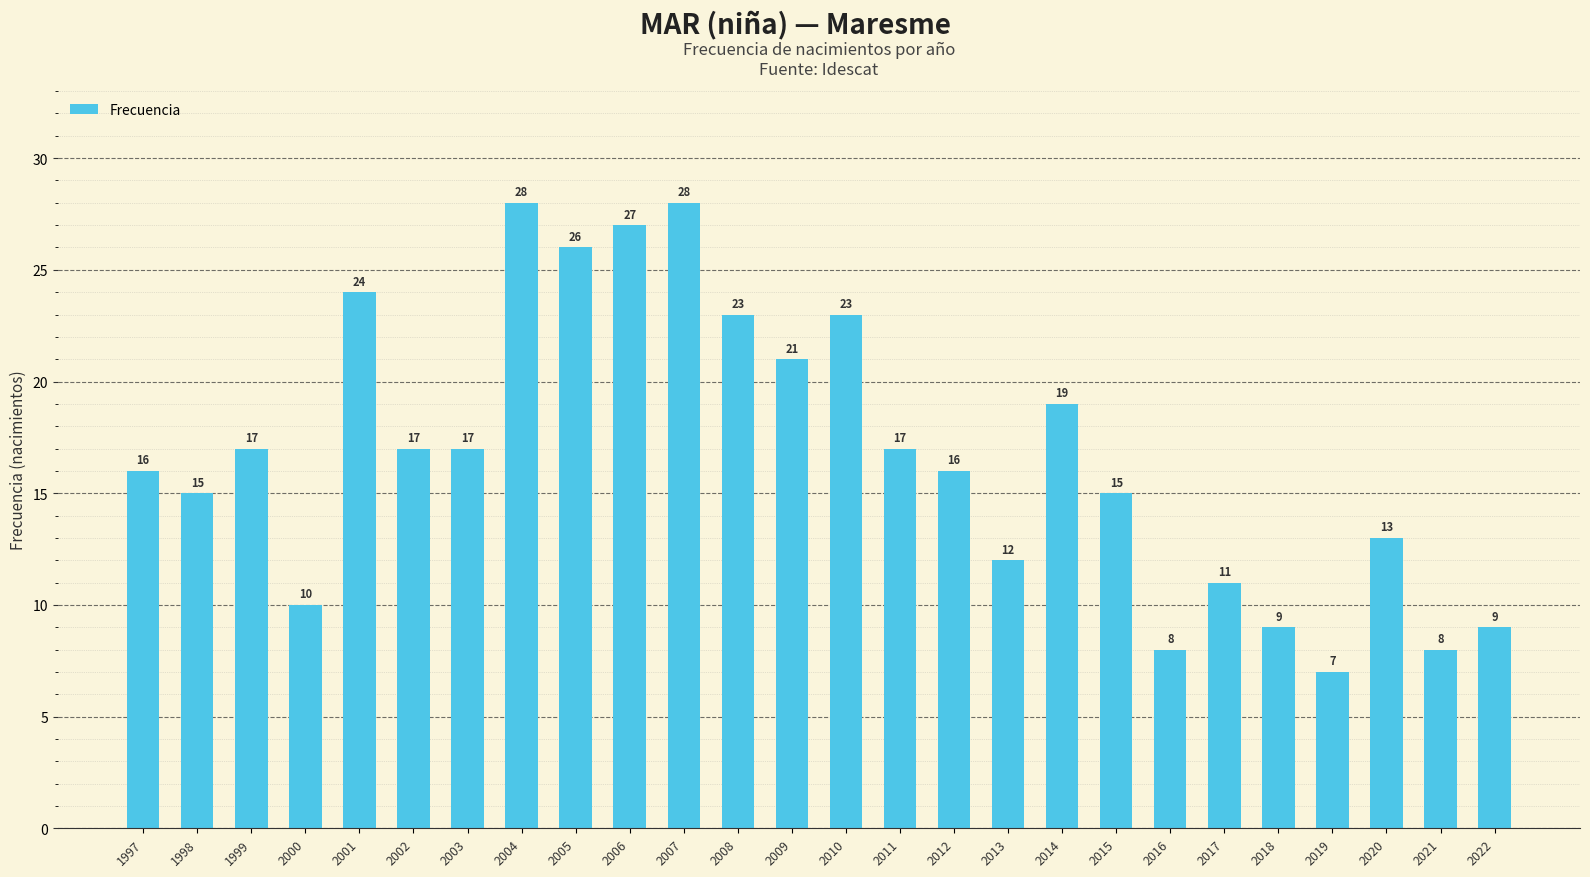

What is the approximate value at 1999, to the nearest 5?

15